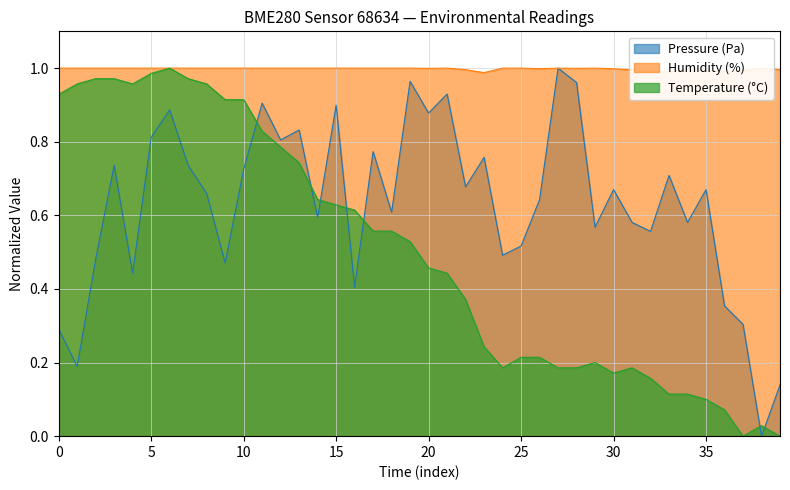

Which series has the largest total across all categories?

Humidity (%)